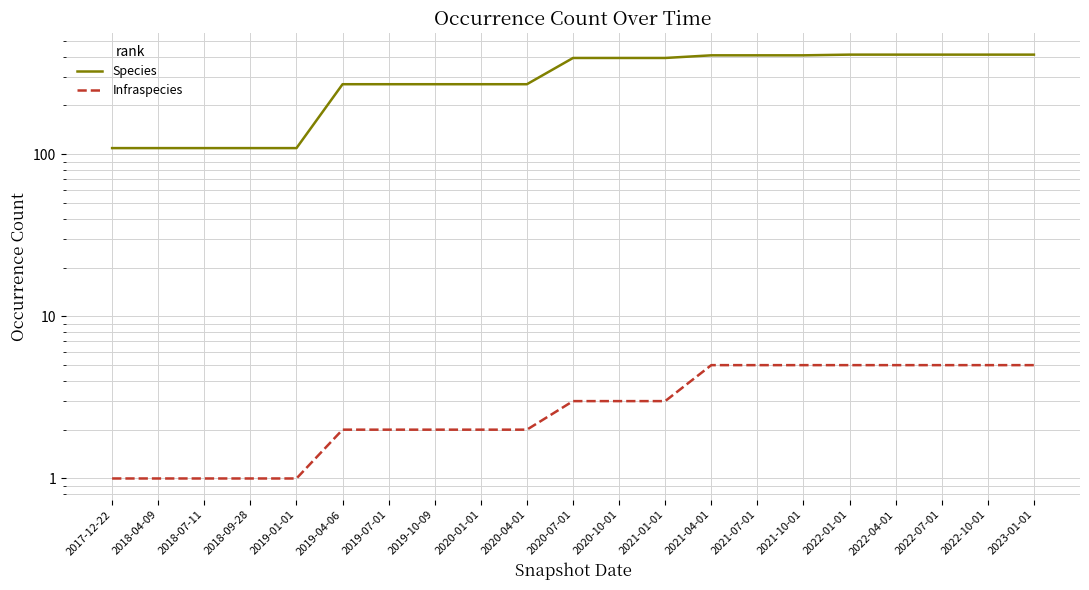

Which series changed the most between 2021-04-01 and 2022-07-01?

Species